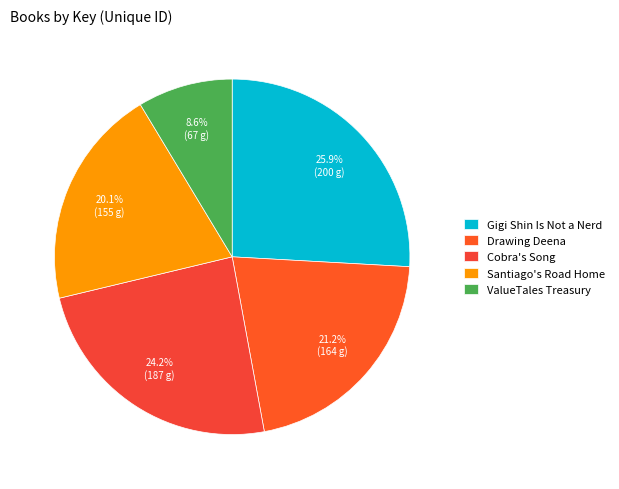

What is the ratio of the value at Santiago's Road Home to the value at Cobra's Song?

0.8